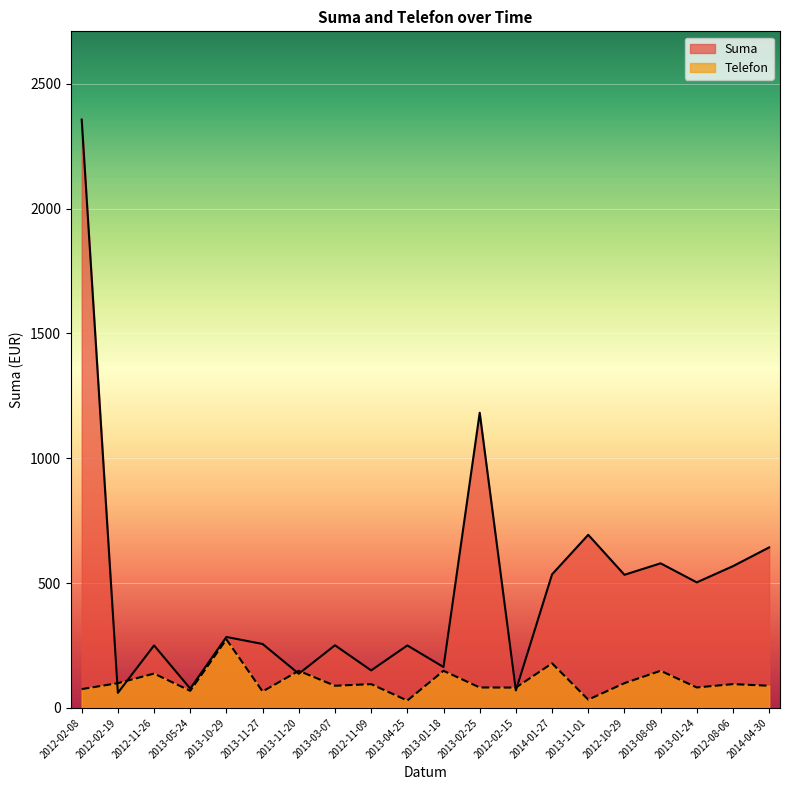

List the labels in order of Telefon value, largest first.

2013-10-29, 2014-01-27, 2013-01-18, 2013-08-09, 2013-11-20, 2012-11-26, 2012-02-19, 2012-10-29, 2012-11-09, 2012-08-06, 2013-03-07, 2014-04-30, 2013-02-25, 2013-01-24, 2012-02-15, 2012-02-08, 2013-05-24, 2013-11-27, 2013-11-01, 2013-04-25